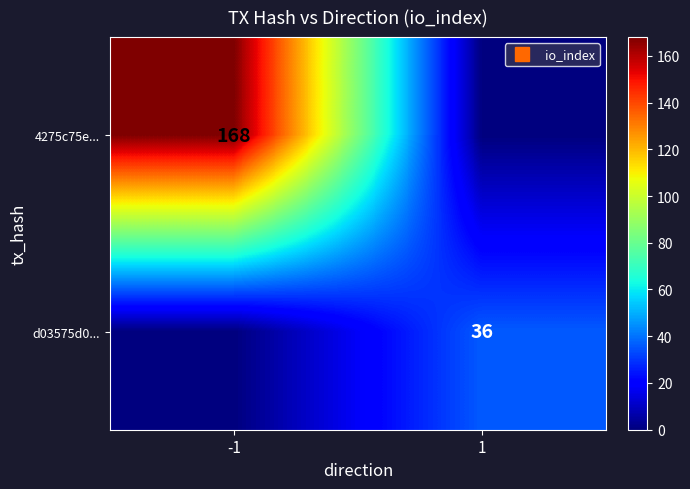

How many values in the 4275c75e... series are below 168?

1